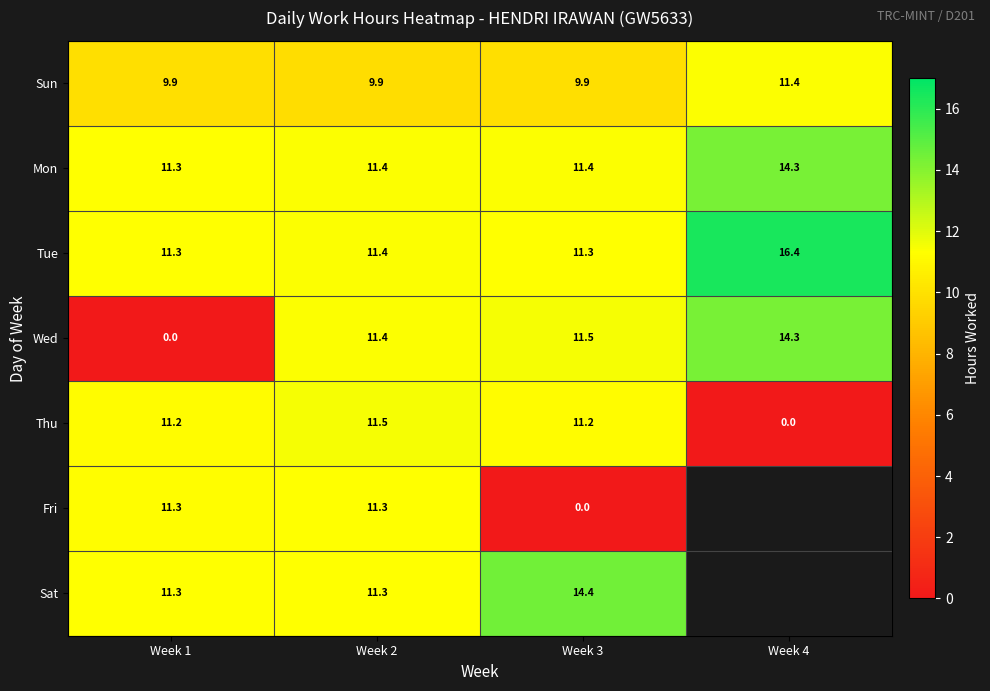

What value does the Tue series have at Week 1?

11.3